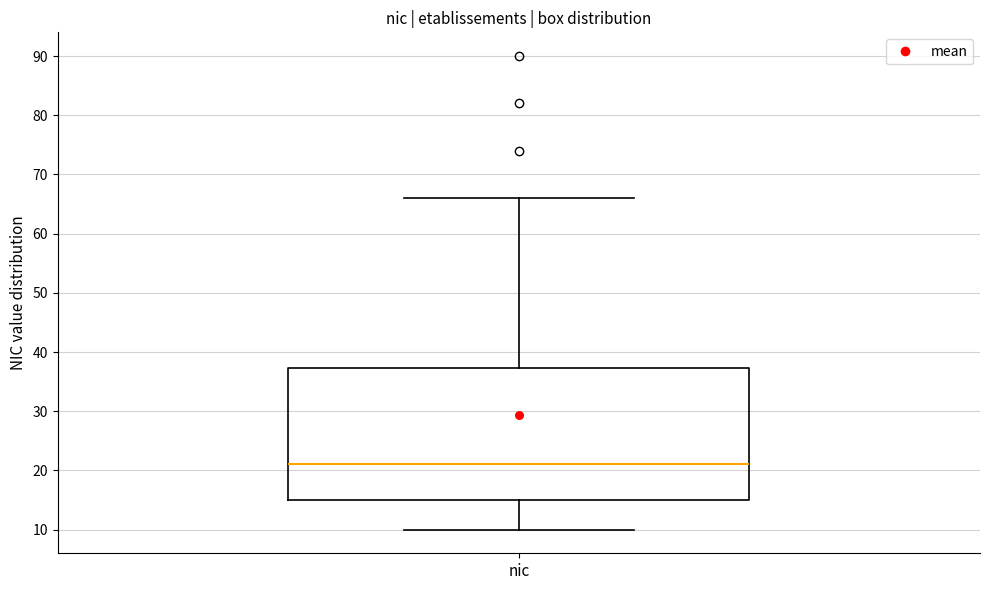

Transcribe this box plot: give where the median line is, the range the box spans, and where the two whiskers end, as read against the y-axis. The values are not printed on the chart, so give them approximately, as read against the axis.

median 21, box 15 to 37, whiskers 10 to 66